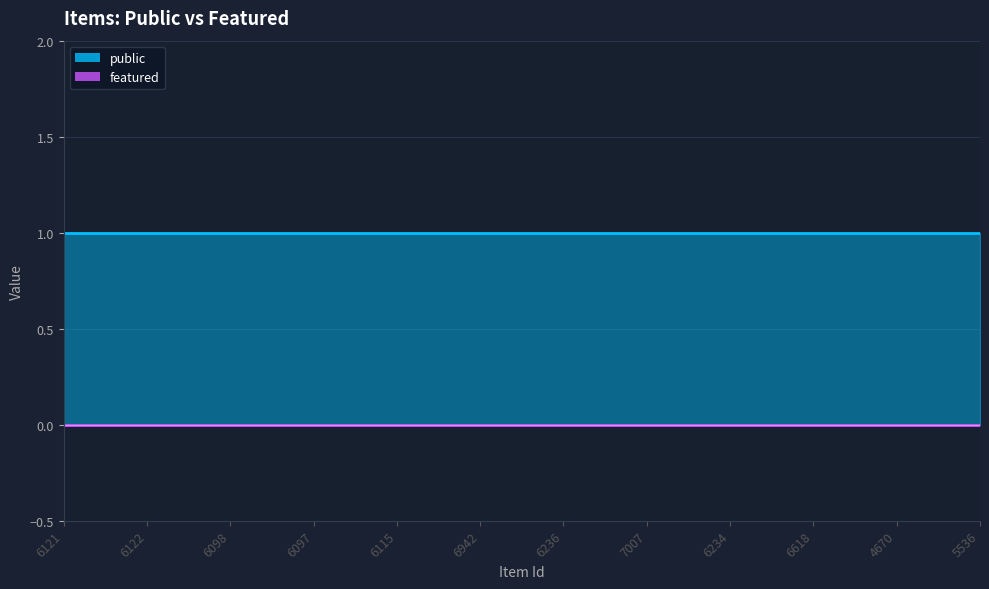

What is the average value of the public series?

1